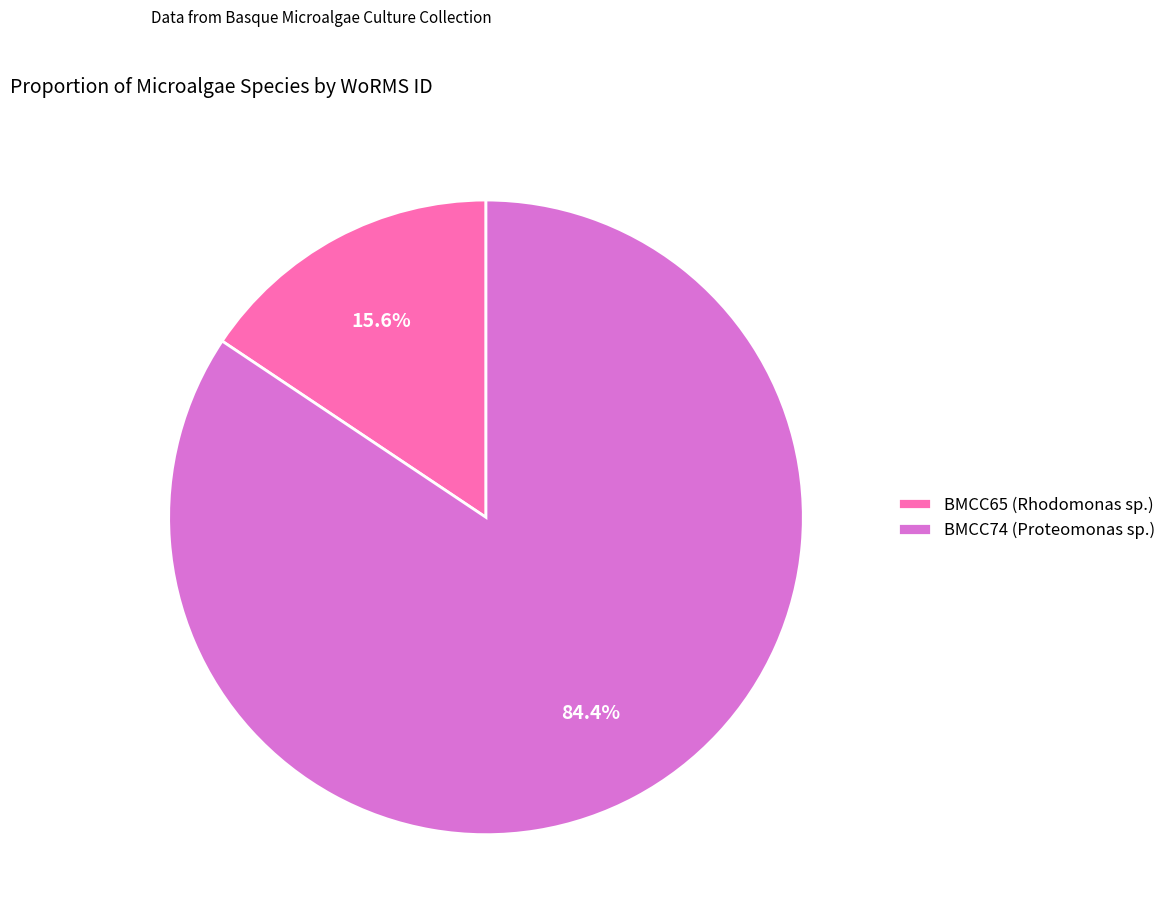

Which has a higher value, BMCC65 (Rhodomonas sp.) or BMCC74 (Proteomonas sp.)?

BMCC74 (Proteomonas sp.)